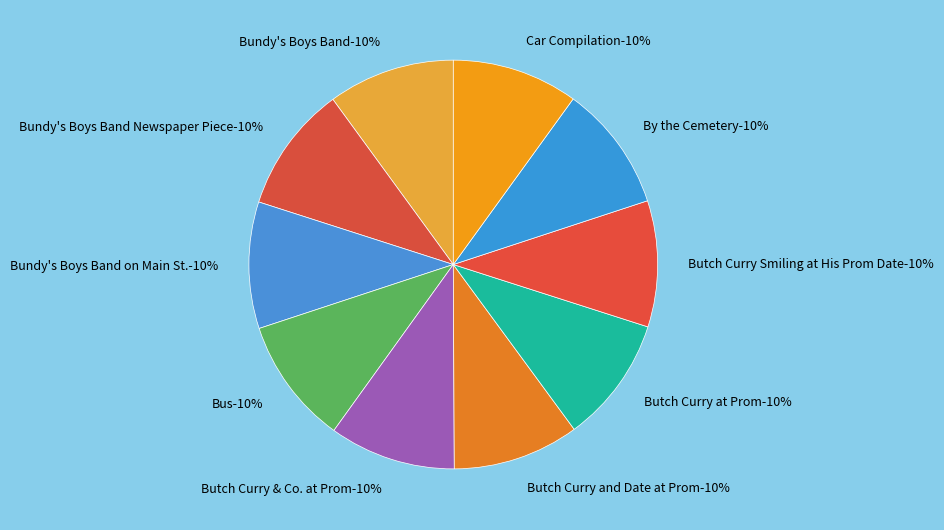

Is By the Cemetery the majority of the pie?

No